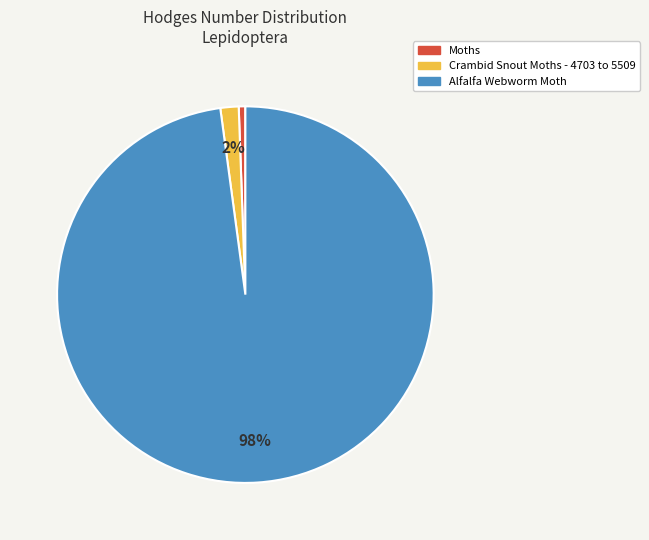

Rank the categories by value from highest to lowest.

Alfalfa Webworm Moth, Crambid Snout Moths - 4703 to 5509, Moths